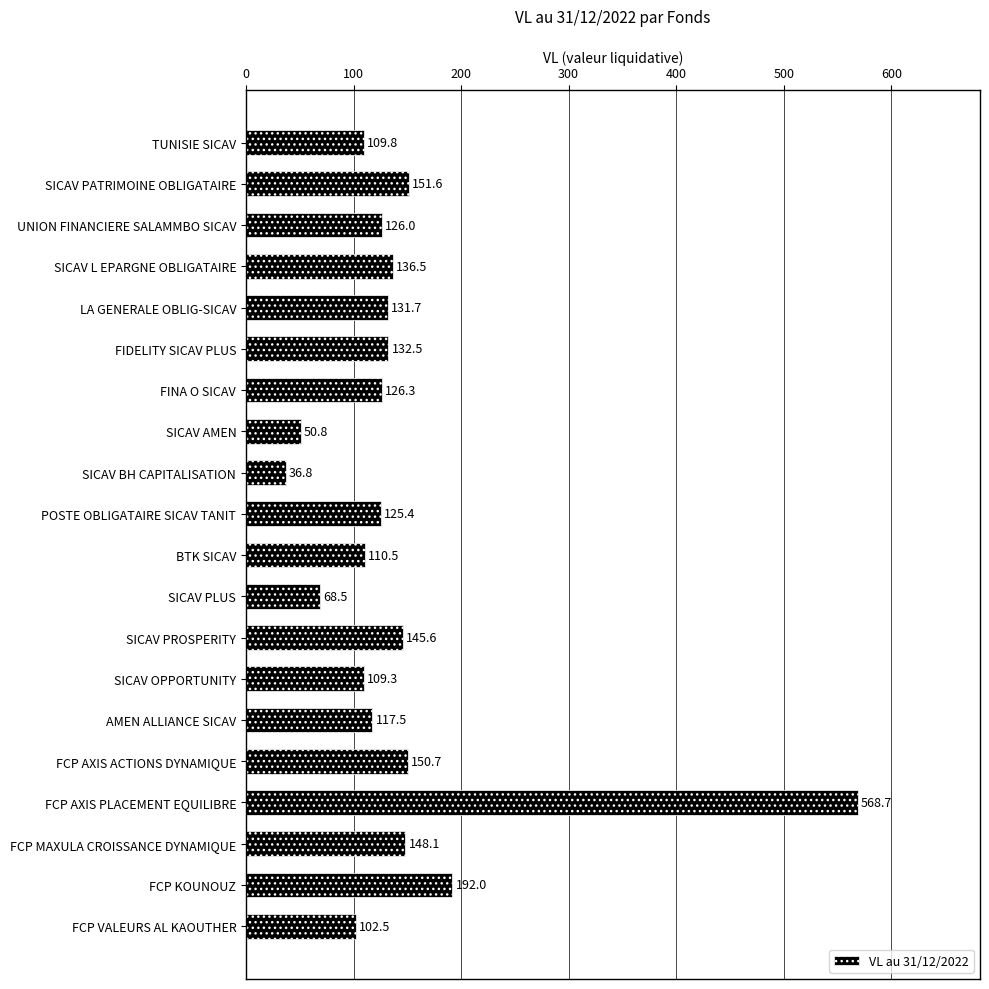

Which has a higher value, BTK SICAV or FCP AXIS PLACEMENT EQUILIBRE?

FCP AXIS PLACEMENT EQUILIBRE